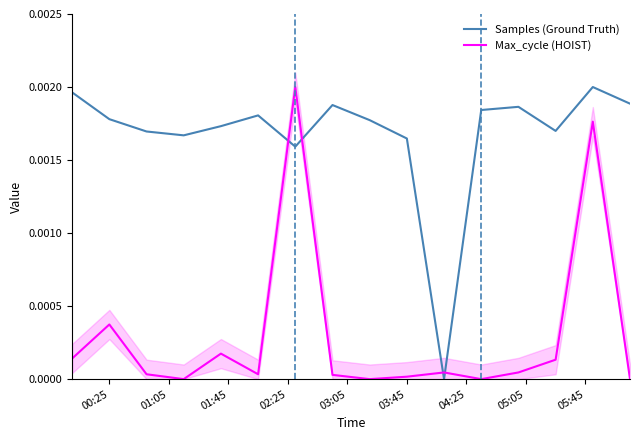

Which series ends up on top after the final intersection of Max_cycle (HOIST) and Samples (Ground Truth)?

Samples (Ground Truth)